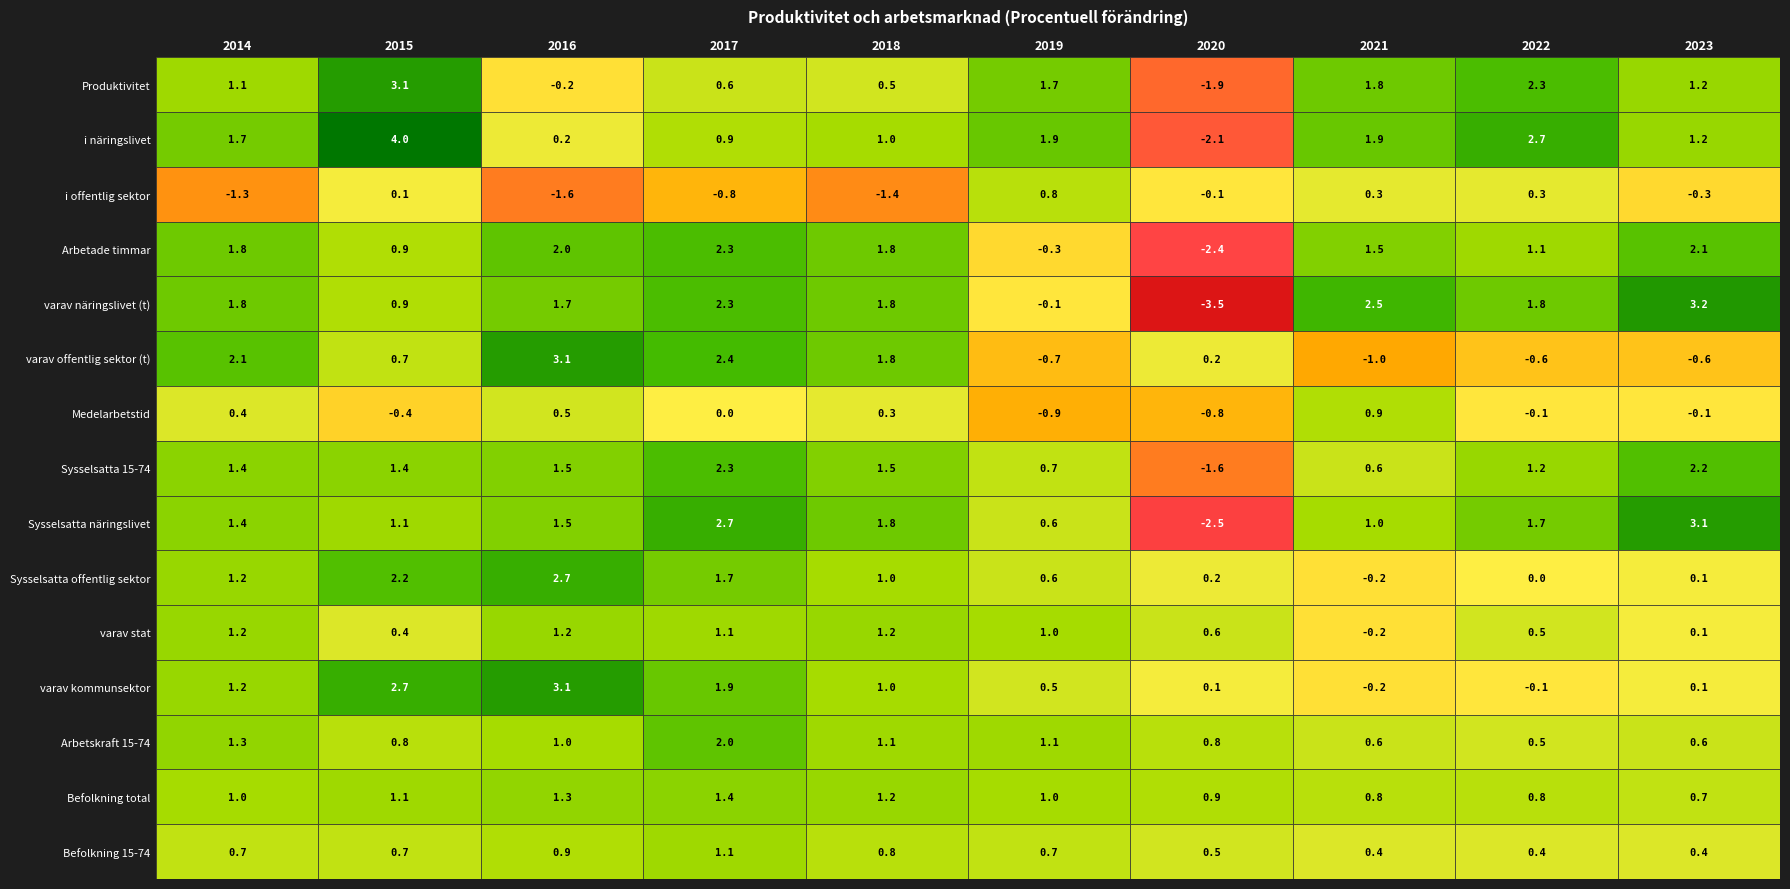

Count the number of data series in this chart.

15